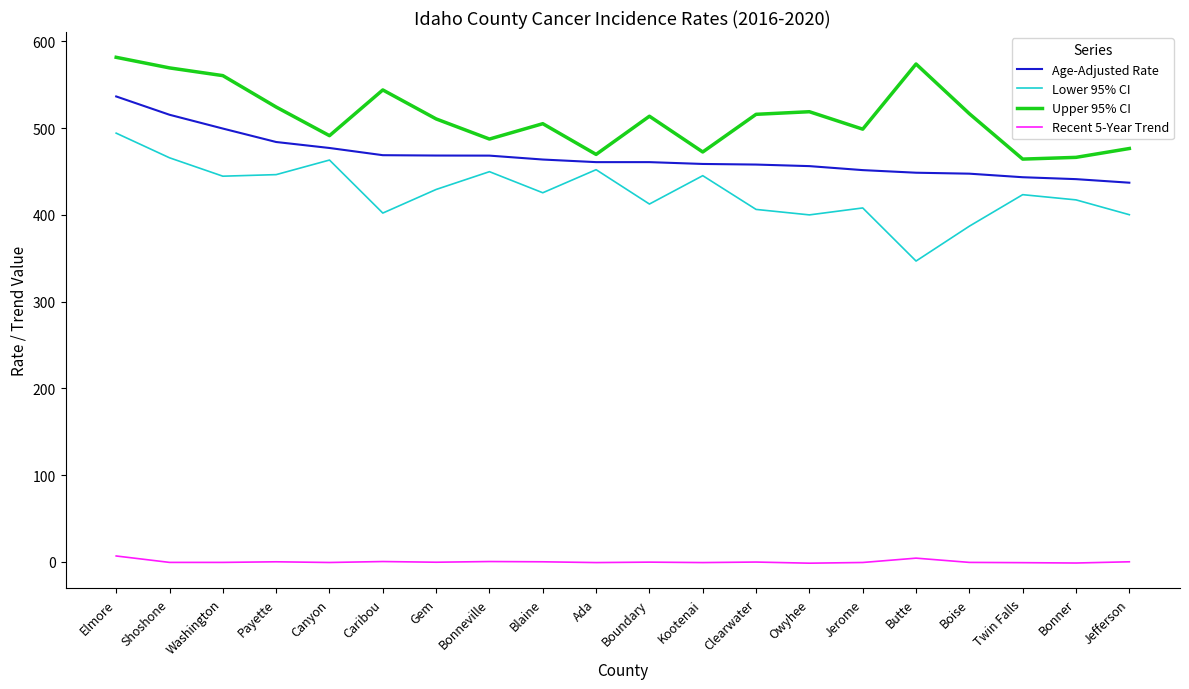

The value of Recent 5-Year Trend at Owyhee is -1.4. True or false?

True